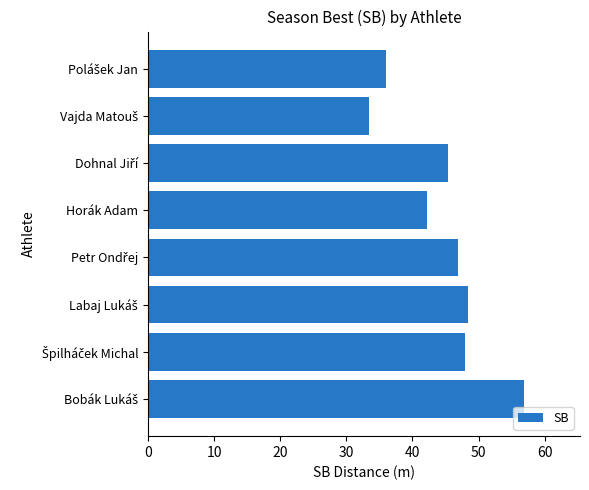

Reading bottom to top, extract all data points from this chart.

56.8	48.0	48.4	46.9	42.2	45.4	33.4	36.0